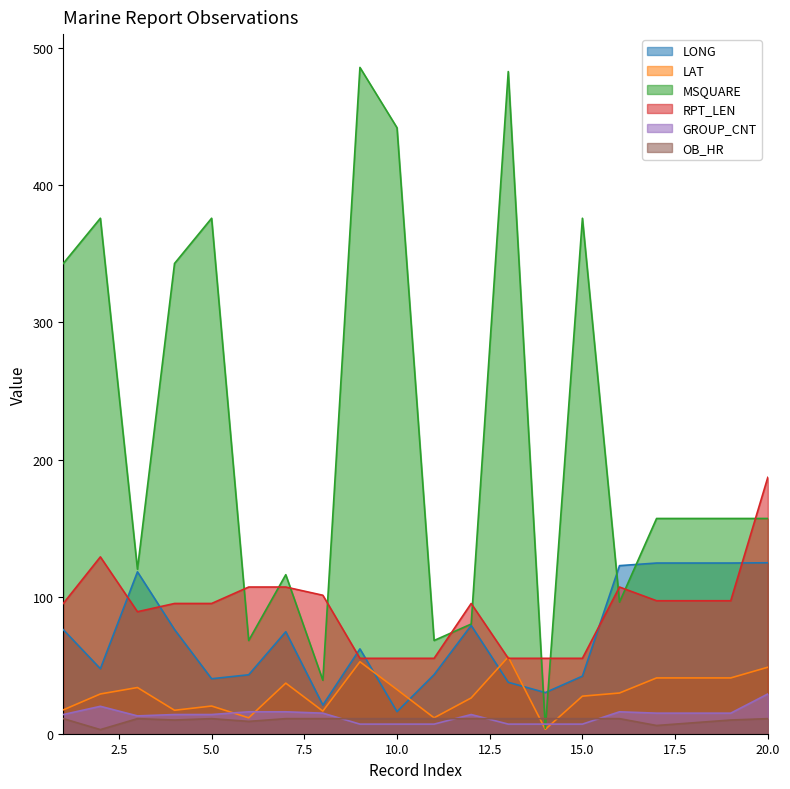

Reading left to right, extract all data points from this chart.

LONG: 75.9	47.4	118.1	76.0	40.1	43.0	74.4	20.9	61.9	16.1	43.1	79.0	37.5	30.0	42.0	122.6	124.5	124.5	124.5	124.7
LAT: 17.4	29.0	33.7	17.1	20.2	11.6	36.9	16.5	52.5	32.2	11.6	26.1	56.0	3.2	27.4	29.7	40.7	40.7	40.7	48.5
MSQUARE: 343.0	376.0	120.0	343.0	376.0	68.0	116.0	39.0	486.0	442.0	68.0	80.0	483.0	4.0	376.0	96.0	157.0	157.0	157.0	157.0
RPT_LEN: 95.0	129.0	89.0	95.0	95.0	107.0	107.0	101.0	55.0	55.0	55.0	95.0	55.0	55.0	55.0	107.0	97.0	97.0	97.0	187.0
GROUP_CNT: 14.0	20.0	13.0	14.0	14.0	16.0	16.0	15.0	7.0	7.0	7.0	14.0	7.0	7.0	7.0	16.0	15.0	15.0	15.0	29.0
OB_HR: 11.0	3.0	11.0	10.0	11.0	9.0	11.0	11.0	11.0	11.0	11.0	11.0	11.0	11.0	11.0	11.0	6.0	8.0	10.0	11.0